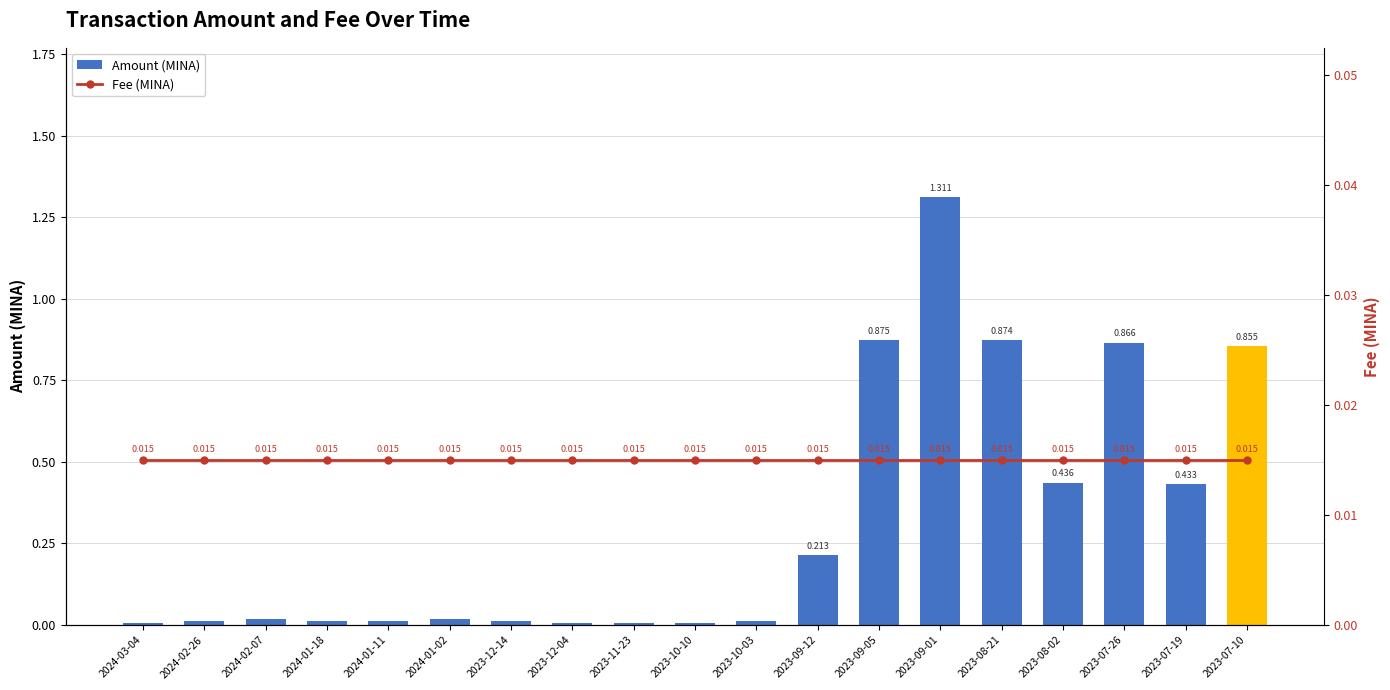

Between 2024-02-07 and 2024-01-02, which is larger?

2024-02-07